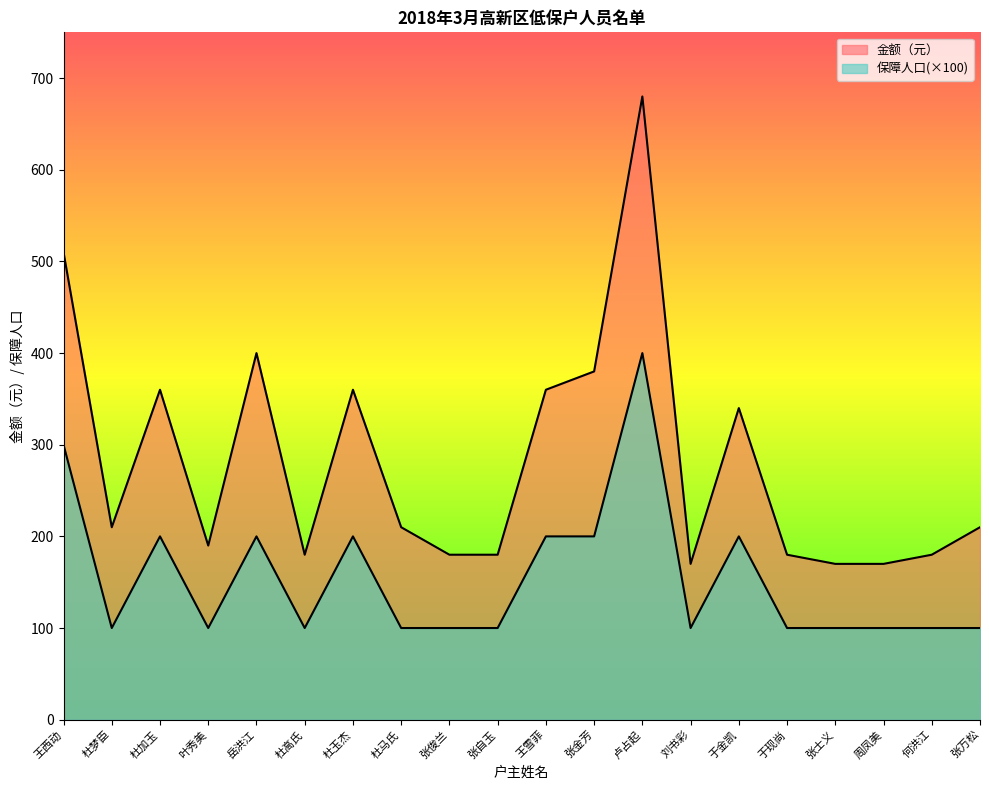

True or false: 金额（元） has more than 1 points higher than both neighbors.

True